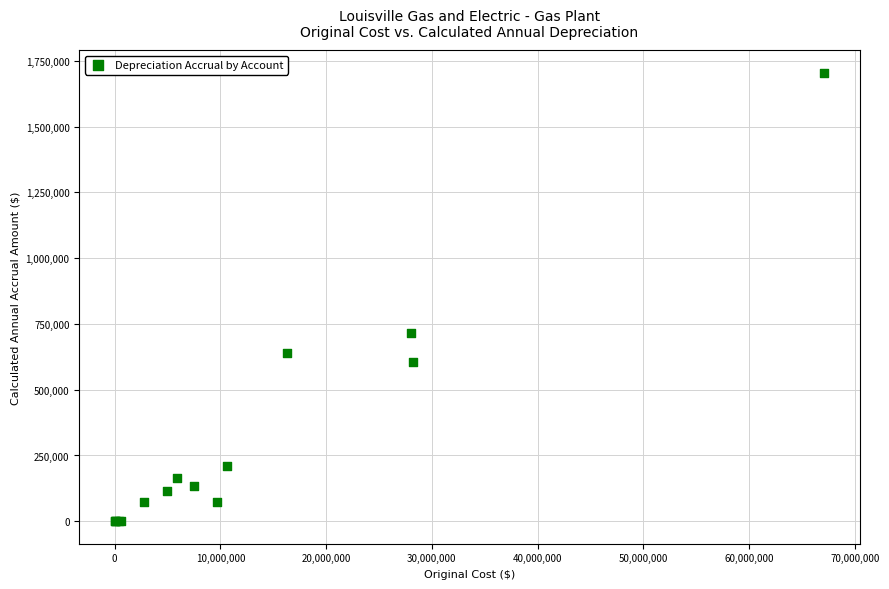

What Y value in the scatter plot is closest to 852834?

715616